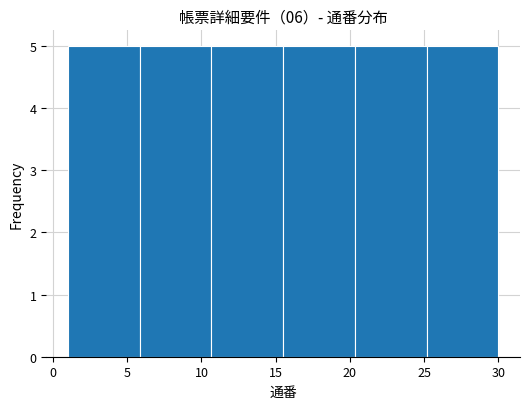

Reading left to right, list every bar in this chart as the range it spans on the x-axis followed by its height. Neither the bar edges nor the heights are printed on the chart, so give them approximately, as read against the axes.

1.0 to 6.0: 5
6.0 to 10.5: 5
10.5 to 15.5: 5
15.5 to 20.5: 5
20.5 to 25.0: 5
25.0 to 30.0: 5